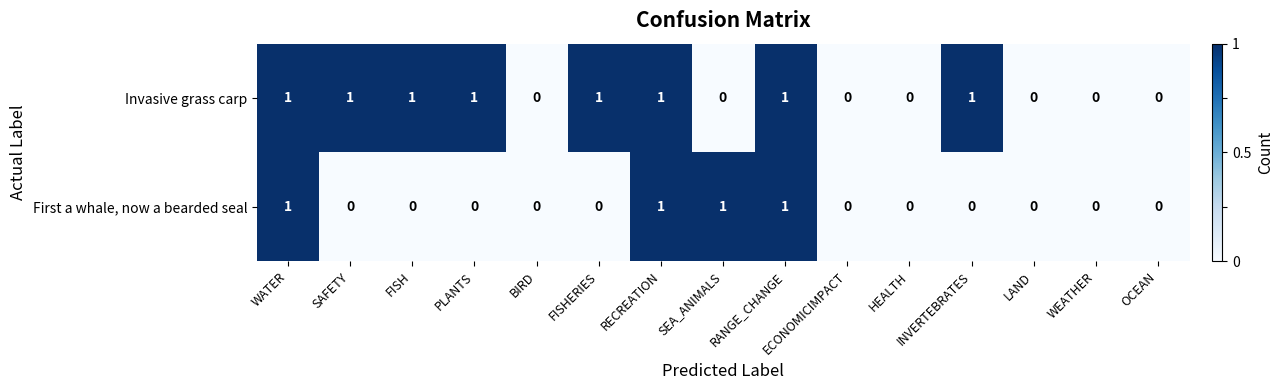

True or false: Invasive grass carp has a value of 1 at INVERTEBRATES.

True